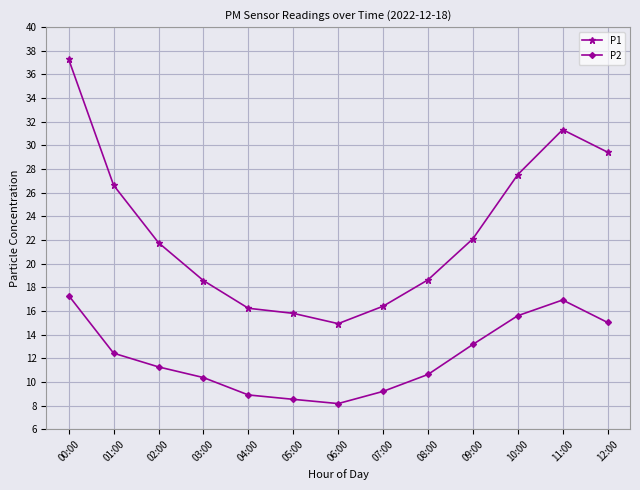

What is the value of the P1 point at the 3rd from the left?

21.8